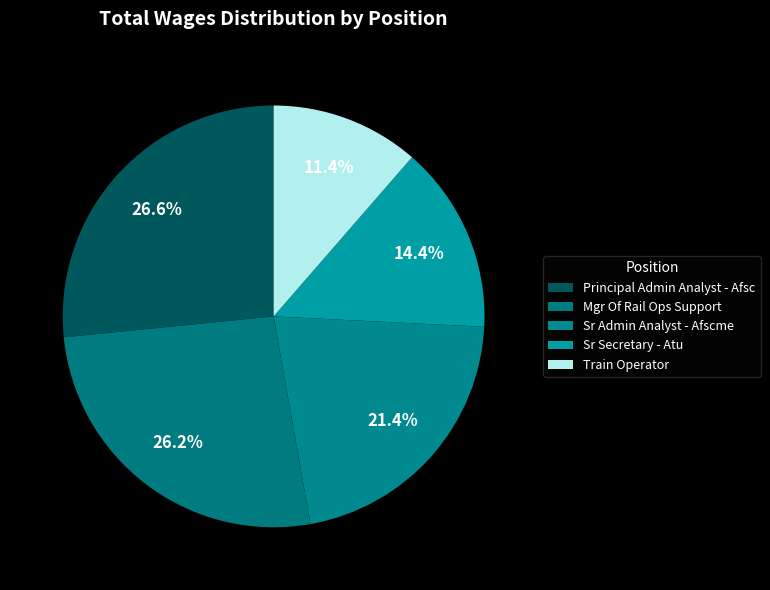

How many slices are in this pie chart?

5